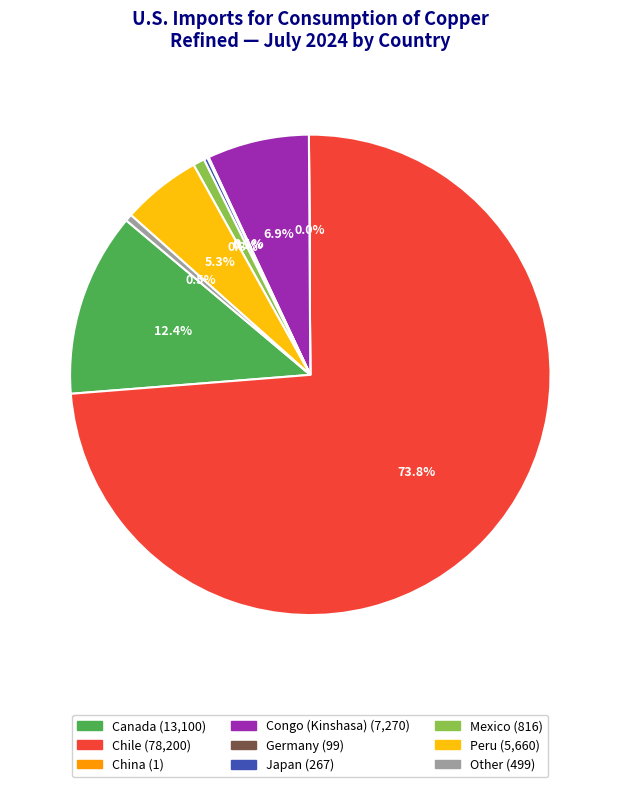

Is there any slice that represents more than half of the pie?

Yes